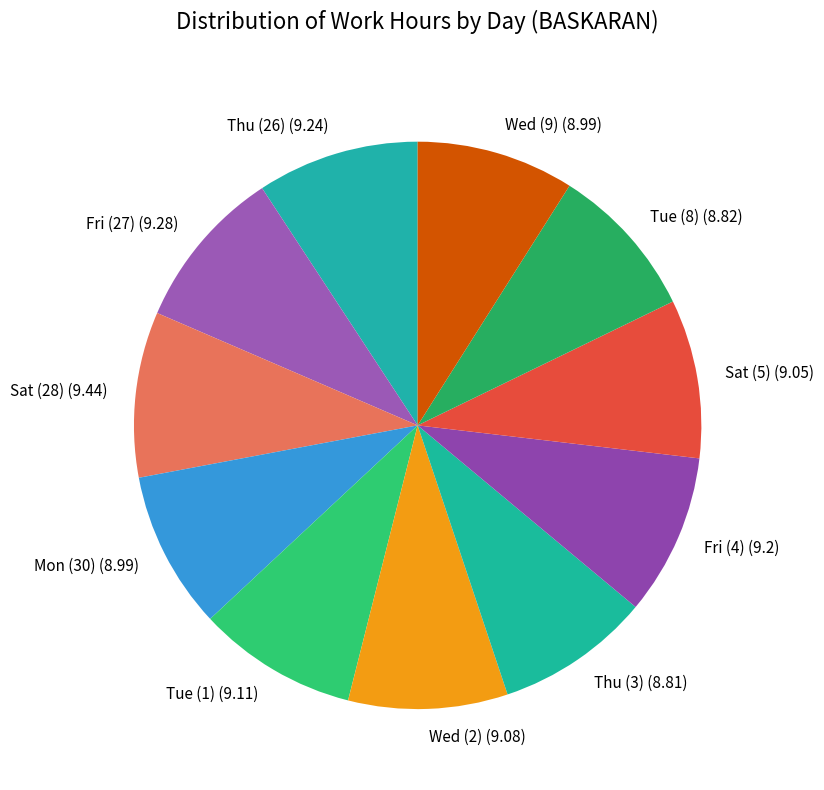

Is it true that Sat (28) is 15% of the pie?

False